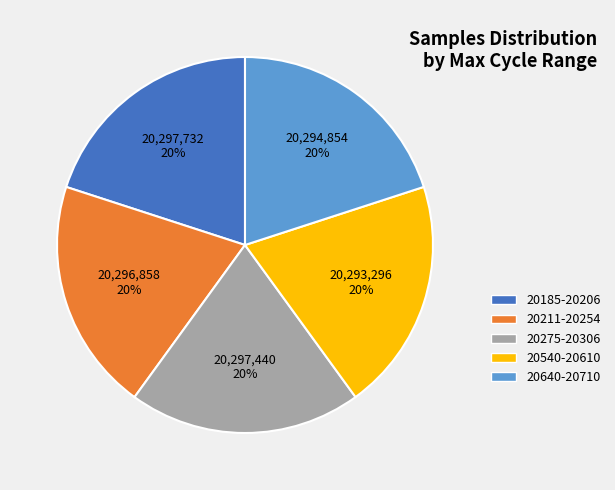

Does any single category account for the majority?

No